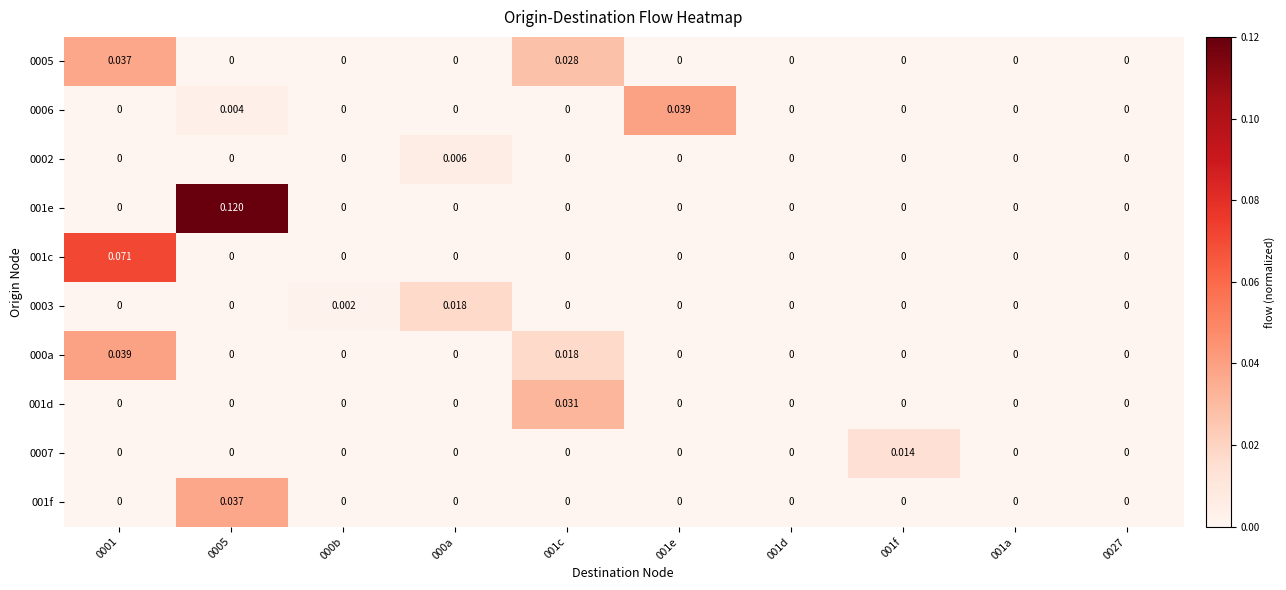

Which series changed the most between 001f and 0027?

0007